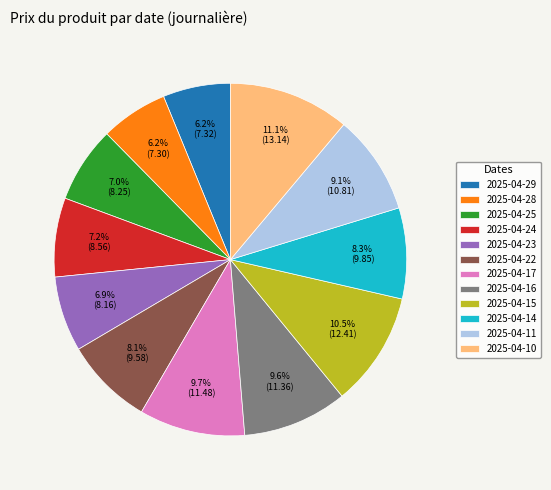

Approximately how many times larger is the value at 2025-04-16 compared to 2025-04-23?

1.4